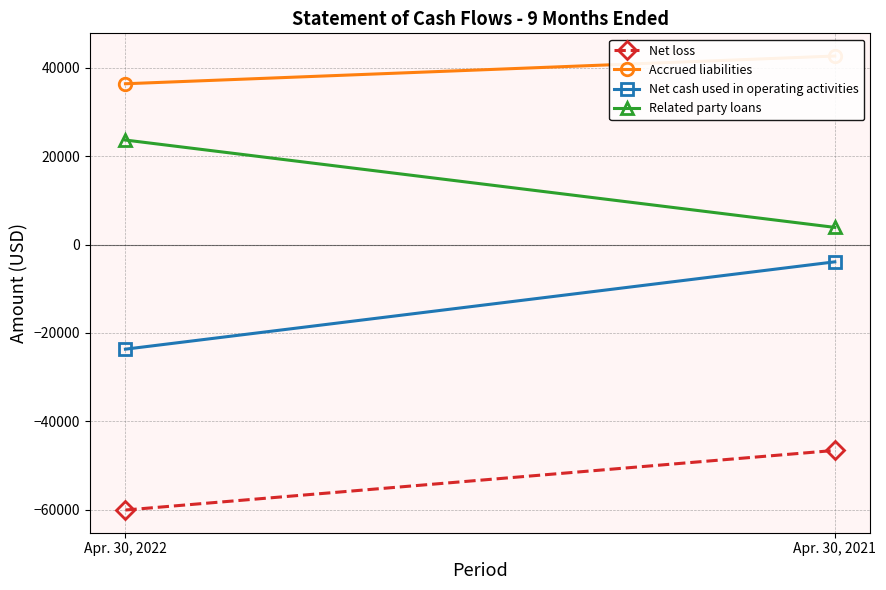

Reading right to left, what are all the values shown in this chart?

Net loss: Apr. 30, 2021=-46600	Apr. 30, 2022=-60099
Accrued liabilities: Apr. 30, 2021=42700	Apr. 30, 2022=36423
Net cash used in operating activities: Apr. 30, 2021=-3900	Apr. 30, 2022=-23676
Related party loans: Apr. 30, 2021=3900	Apr. 30, 2022=23676